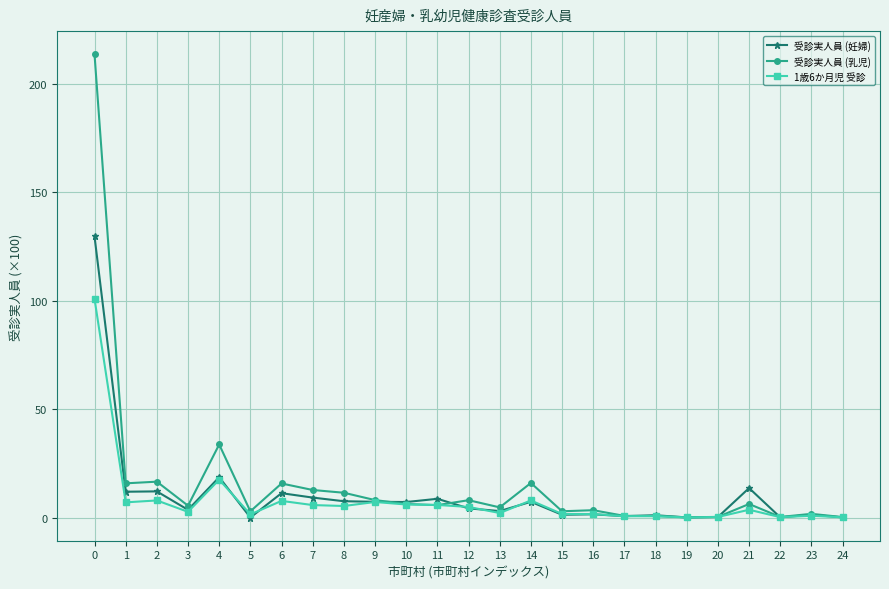

What is the greatest value displayed?

213.6